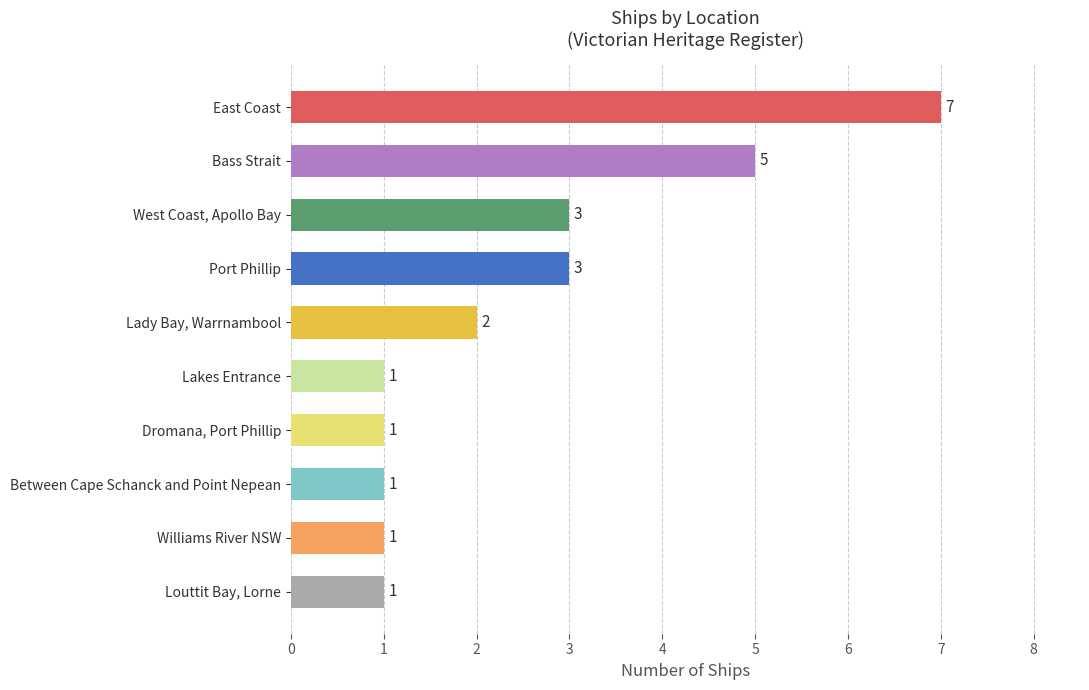

The value at Bass Strait is 2. True or false?

False